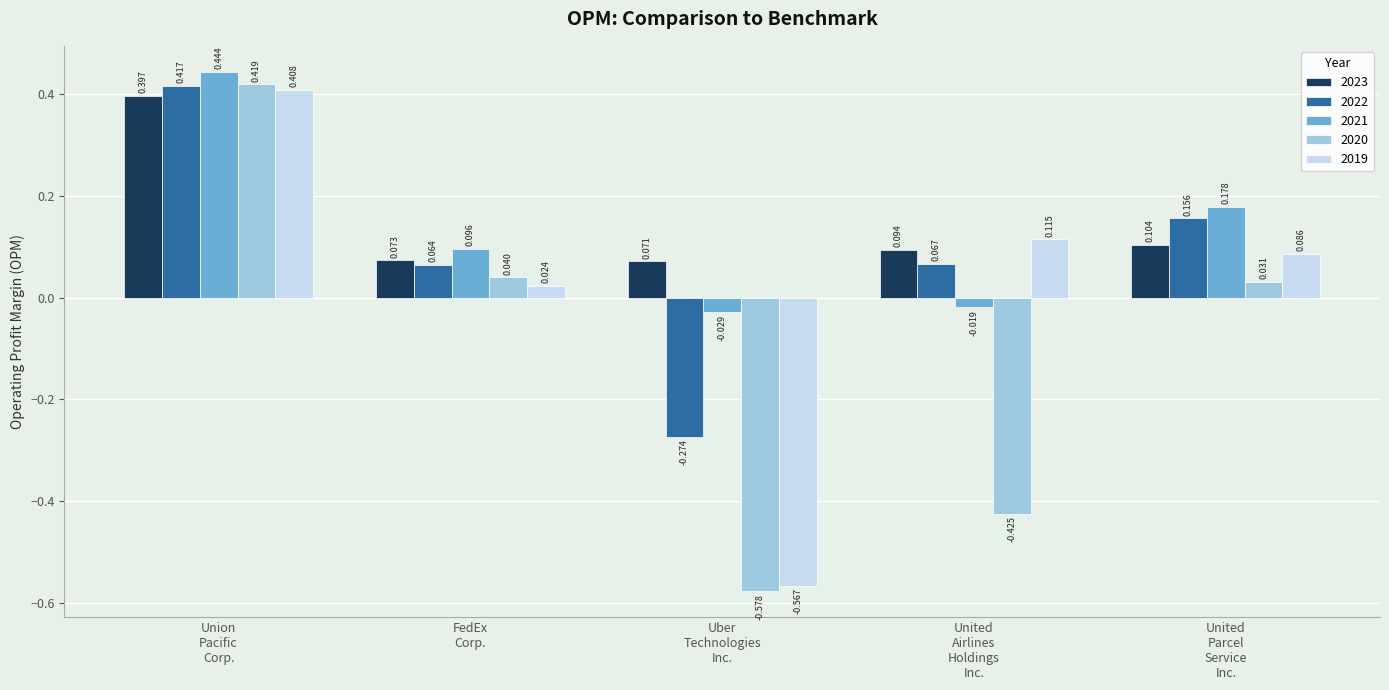

What are all the series names shown in the legend?

2023, 2022, 2021, 2020, 2019